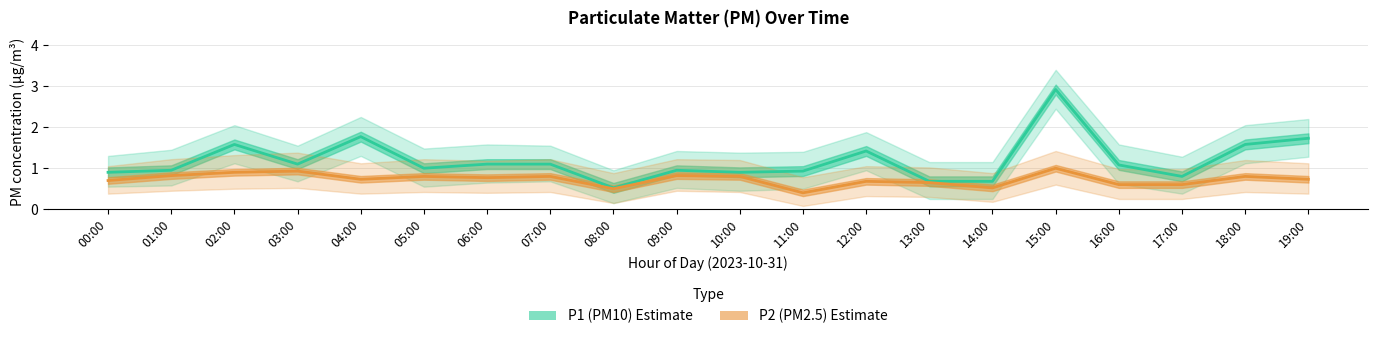

What is the greatest value displayed?

2.9